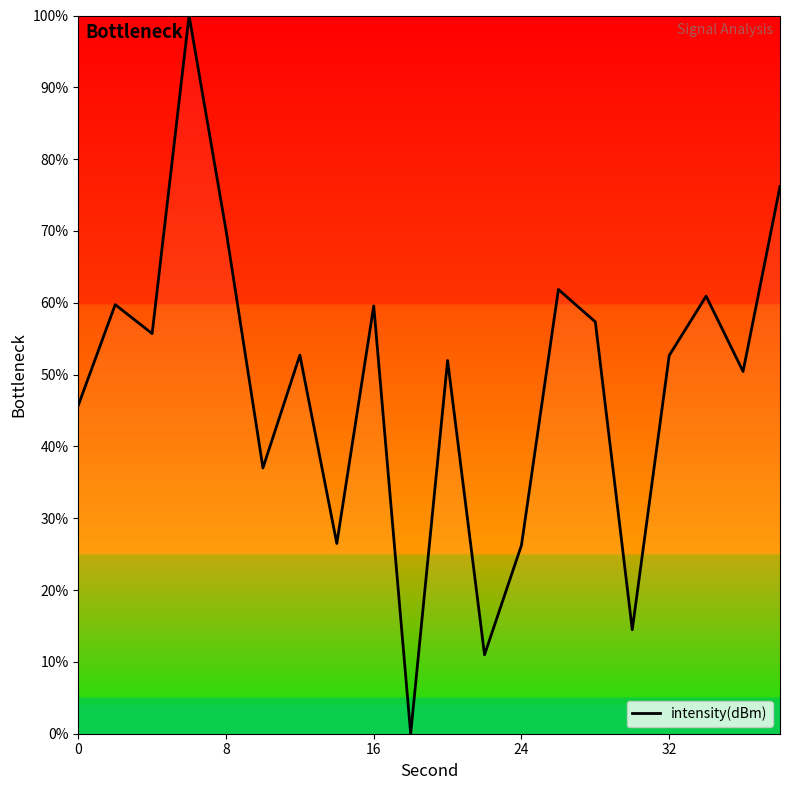

What is the difference between the maximum and minimum values?

100.0